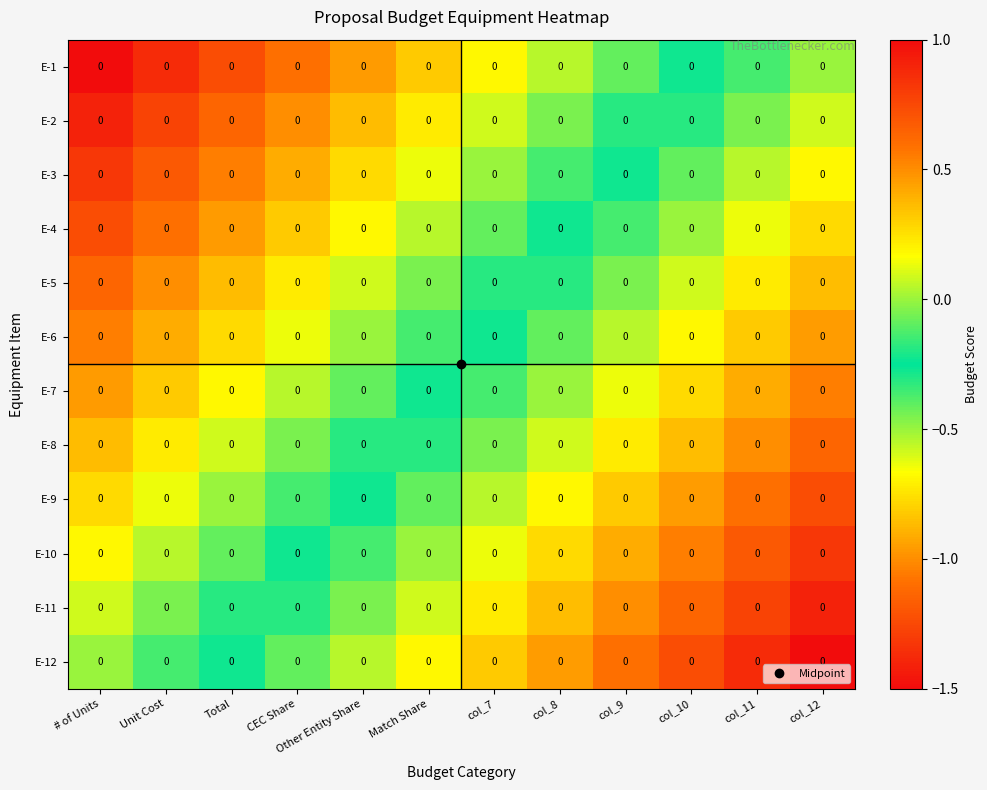

At which category does the chart reach its minimum across all series?

col_12